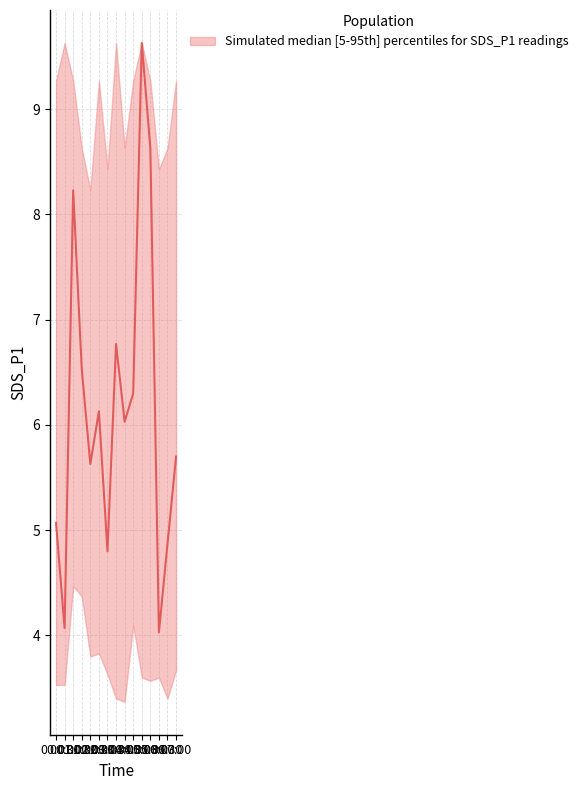

What is the maximum value for SDS_P1_median?

9.6